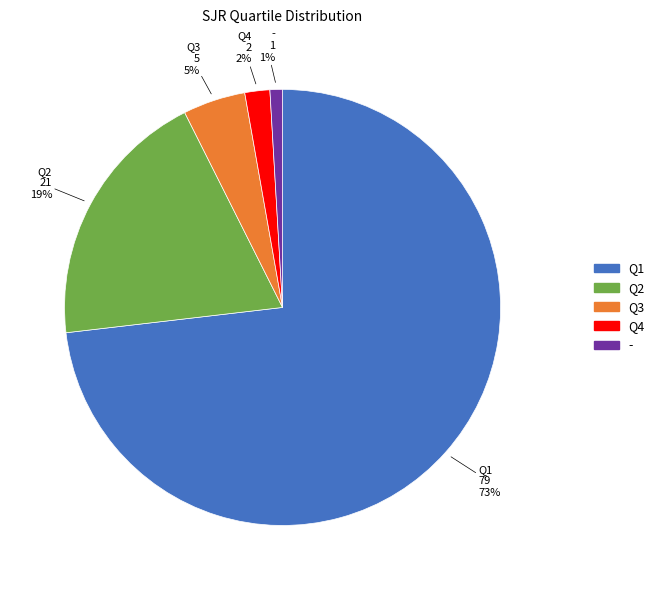

Is the sum of Q1 and Q3 greater than half?

Yes